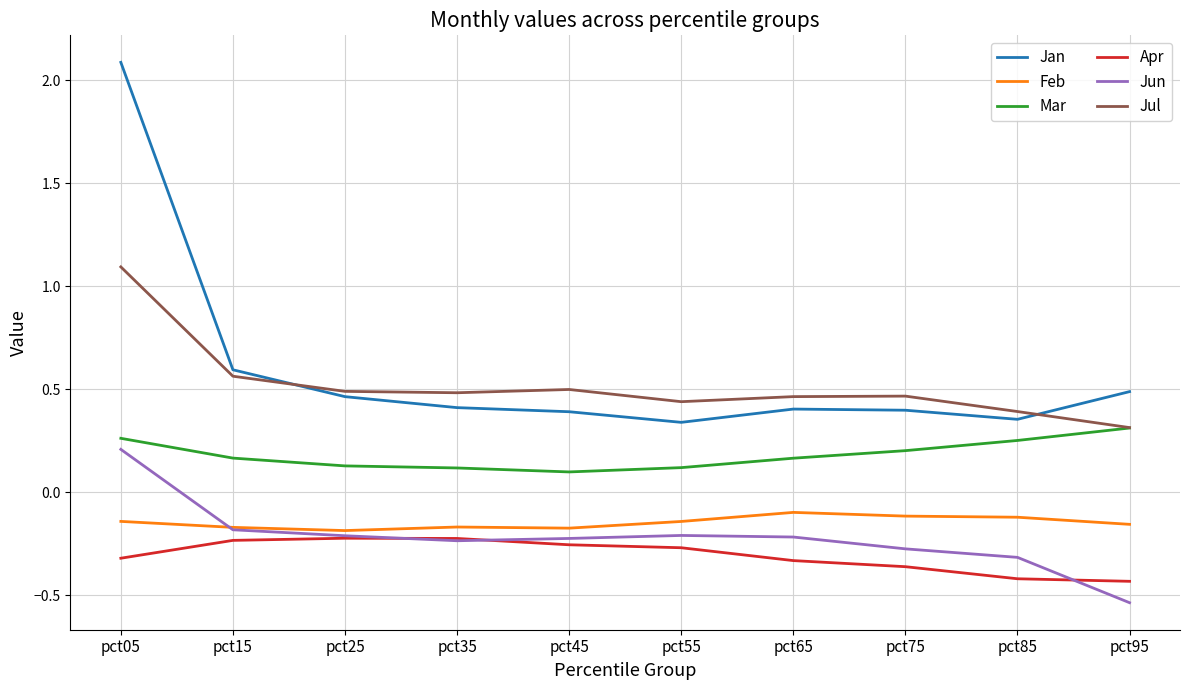

What is the sum of all Jun values?

-2.2